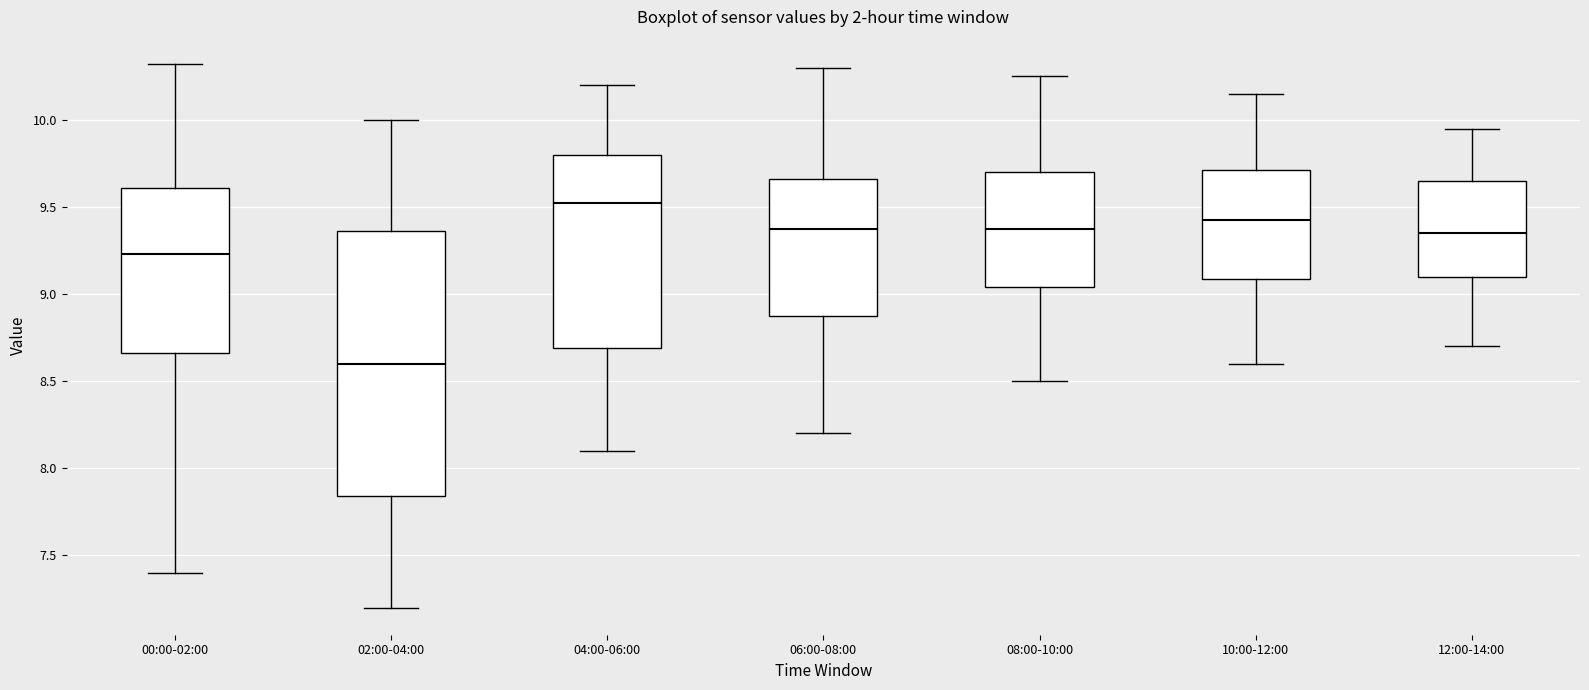

Which box has the lowest median line?

02:00-04:00